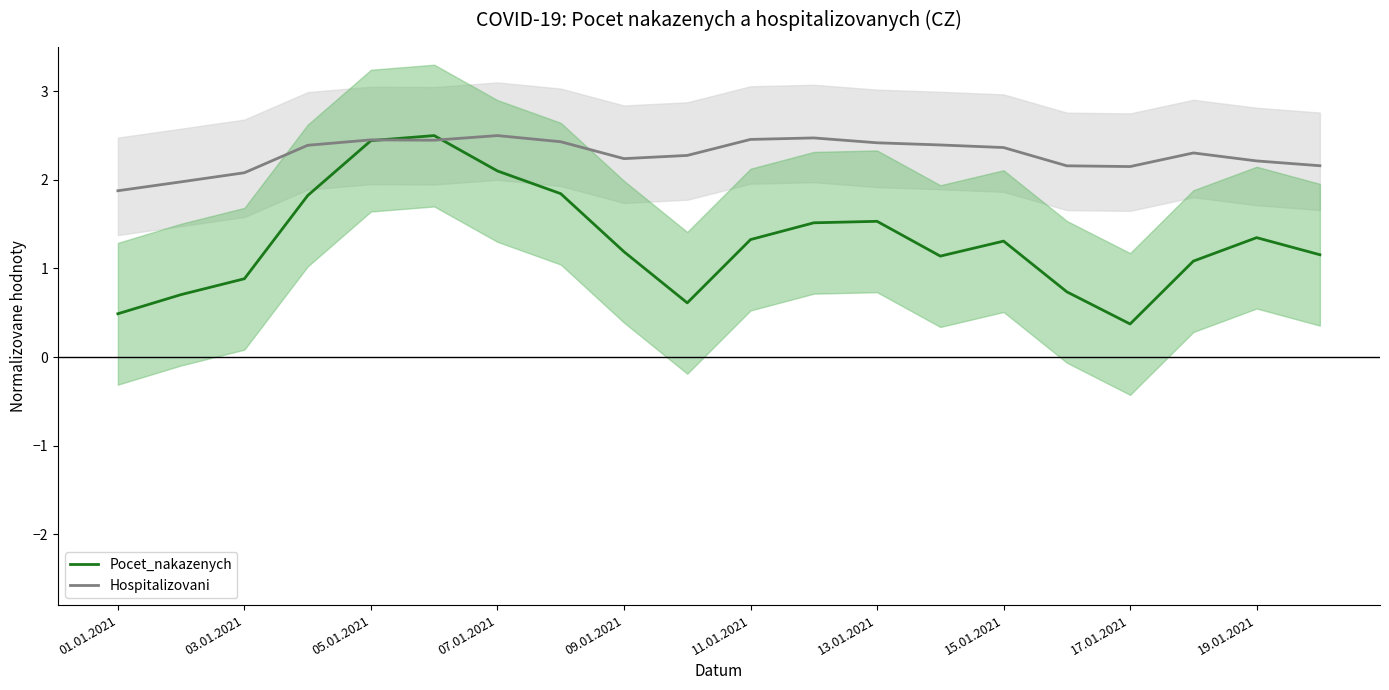

Is it true that Hospitalizovani equals 2.5 at 11.01.2021?

True